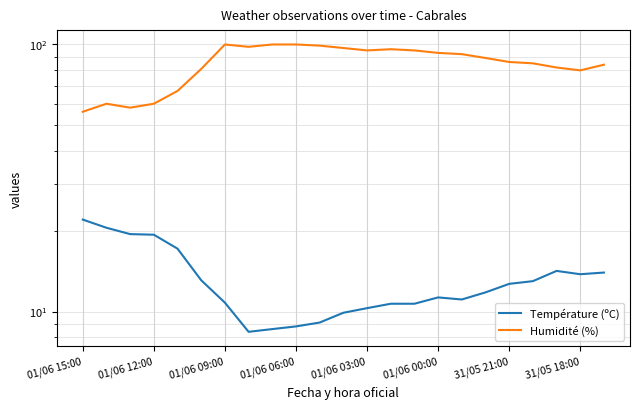

The value of Température (ºC) at 01/06 12:00 is 12.5. True or false?

False